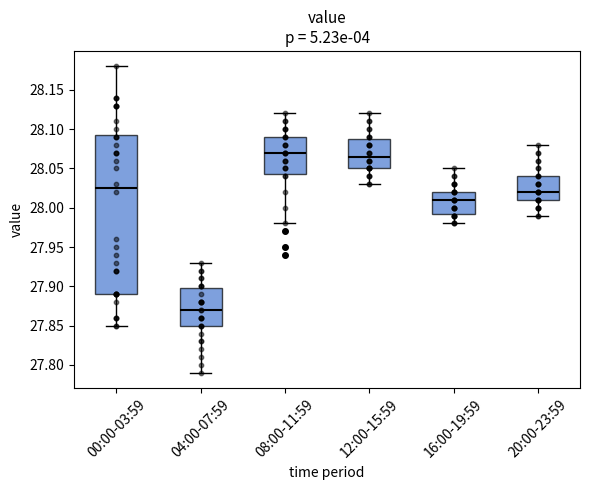

Which box has the lowest median line?

04:00-07:59